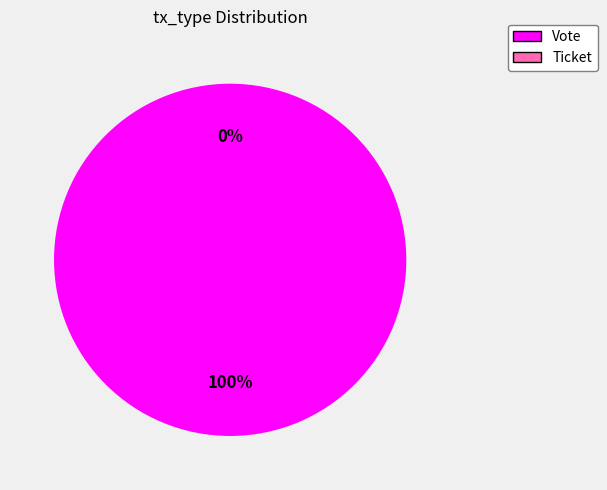

Count the number of slices in the pie.

2